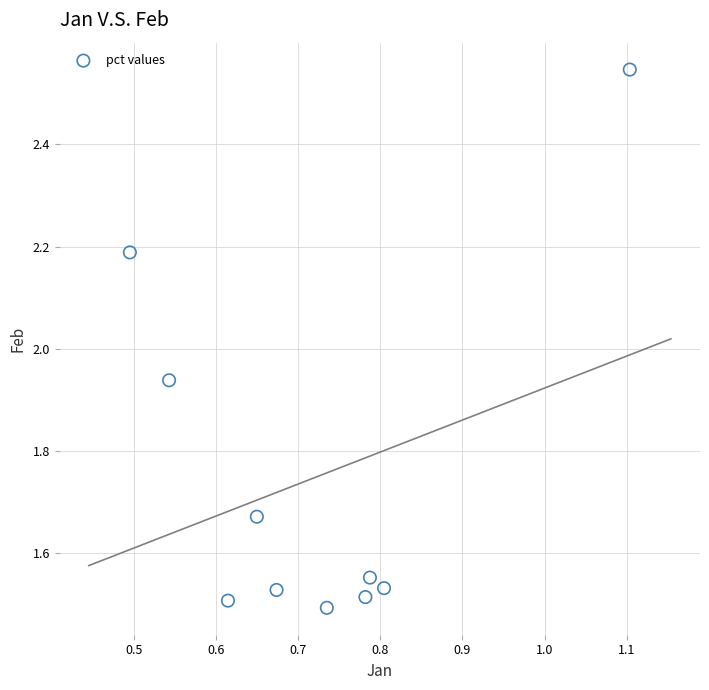

What is the range of X values (max minus min)?

0.6